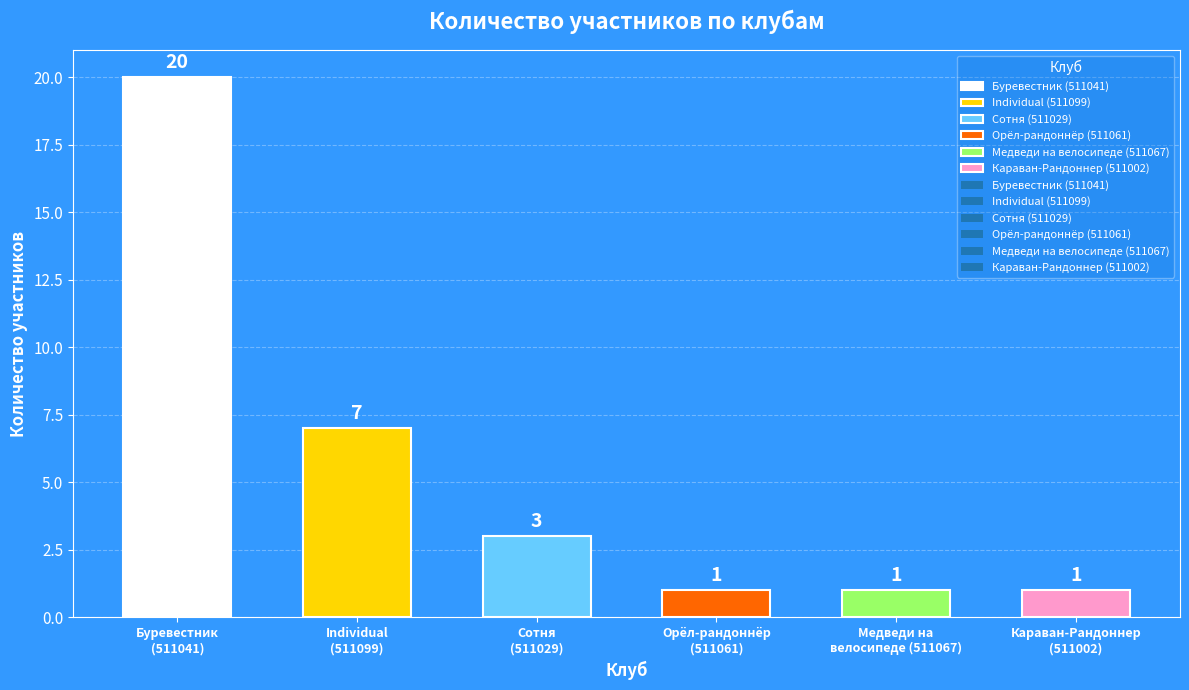

What is the greatest value displayed?

20